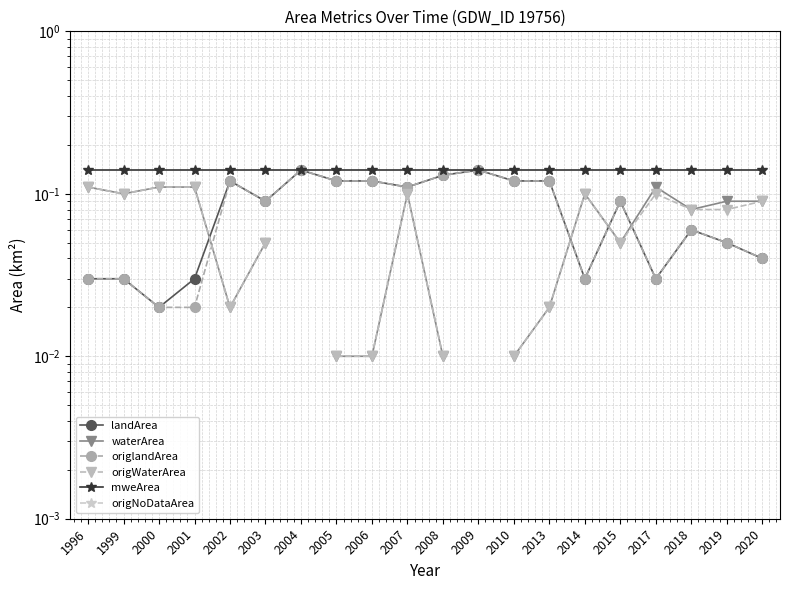

True or false: landArea and origNoDataArea cross at least once.

False